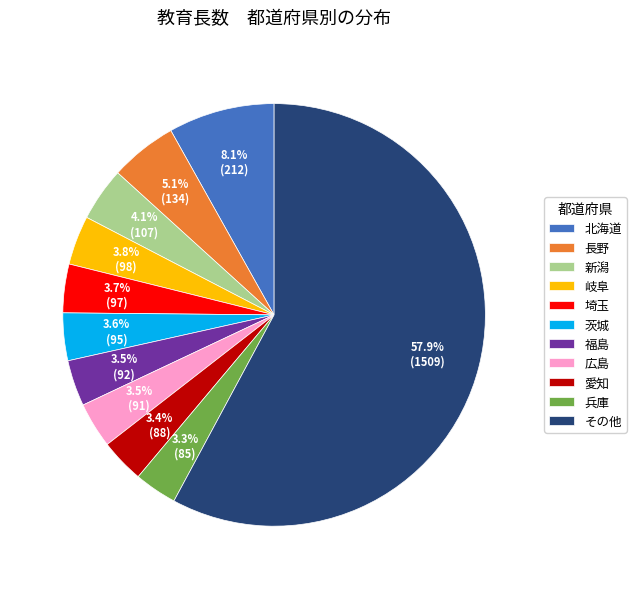

Is there a majority slice in this chart?

Yes